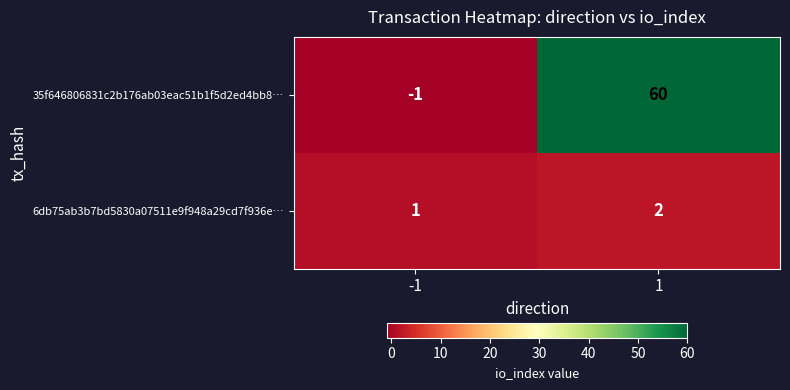

Reading left to right, list all the values displayed in this chart.

35f646806831c2b176ab03eac51b1f5d2ed4bb8…: -1=-1	1=60
6db75ab3b7bd5830a07511e9f948a29cd7f936e…: -1=1	1=2